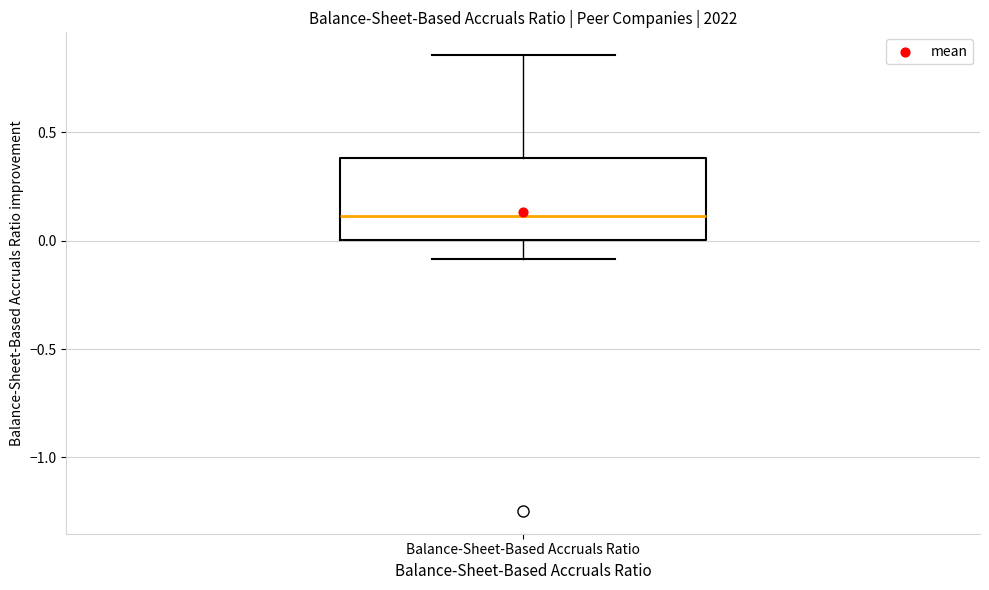

Read this box plot against the y-axis: the position of the median line, the range covered by the box, and the ends of both whiskers. The values are not printed on the chart, so give them approximately, as read against the axis.

median 0.10, box 0.00 to 0.40, whiskers -0.10 to 0.85